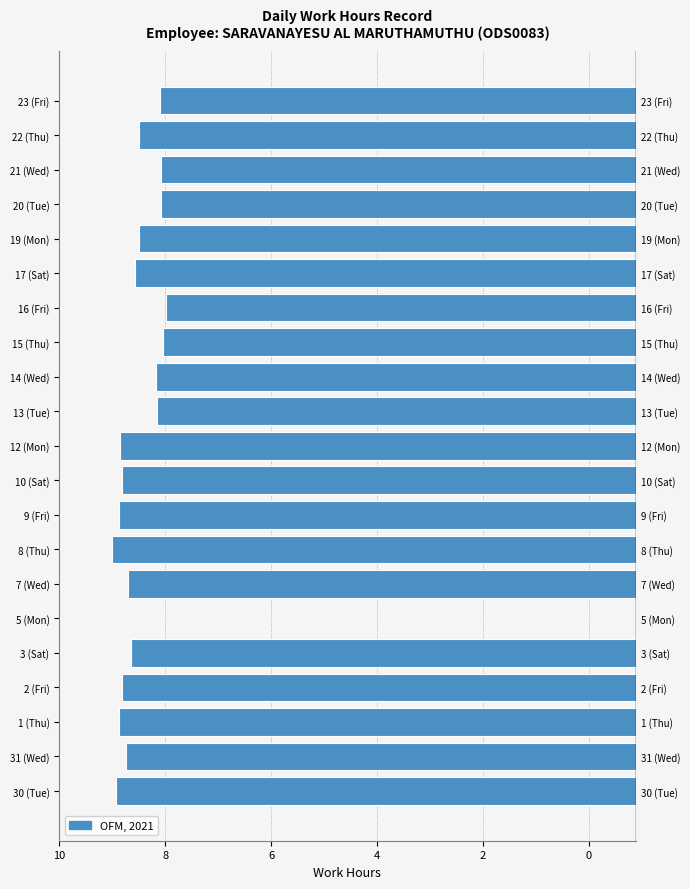

Does the chart contain stacked bars?

No